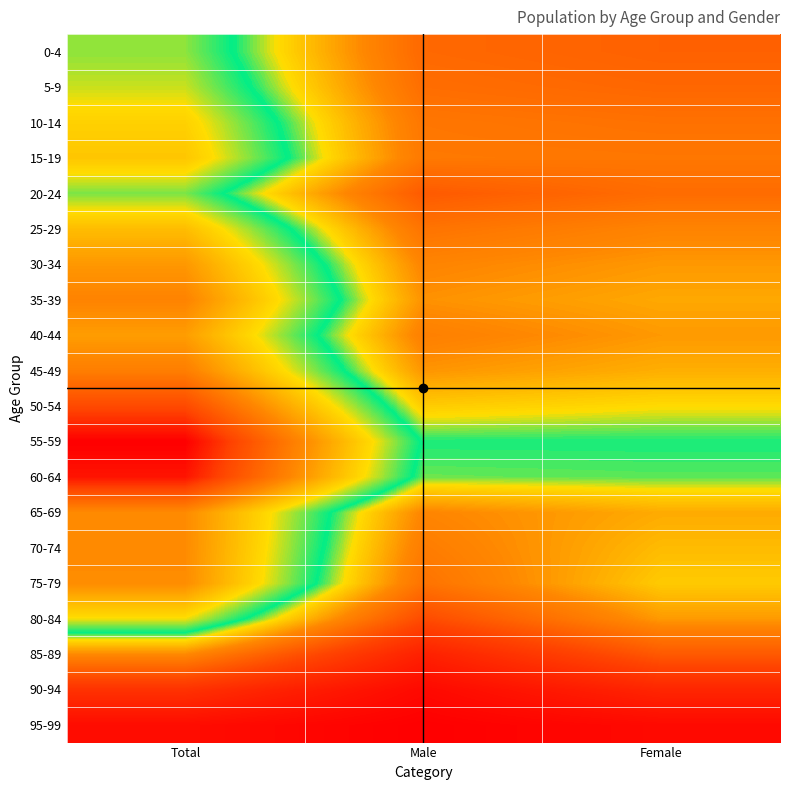

What is the smallest value displayed?

1045